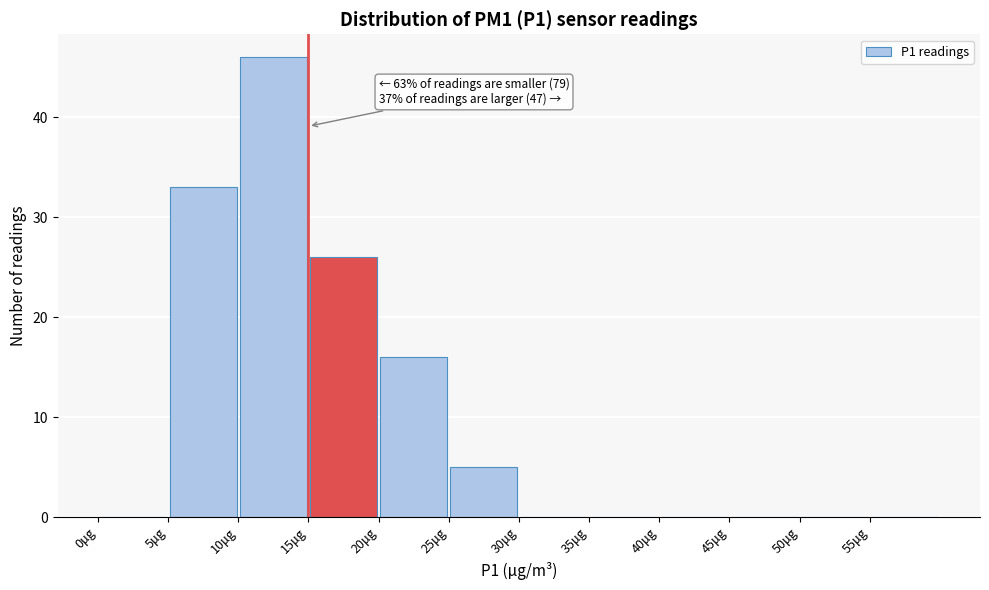

Which range on the x-axis has the tallest bar?

10 to 15